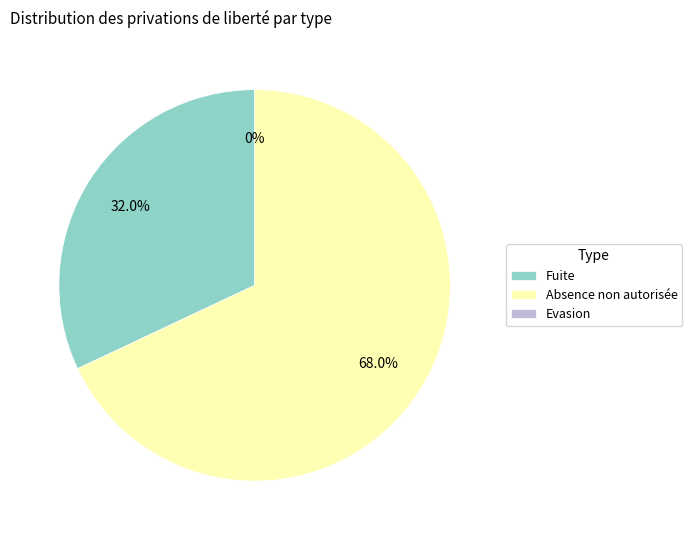

How many segments does this pie chart have?

3